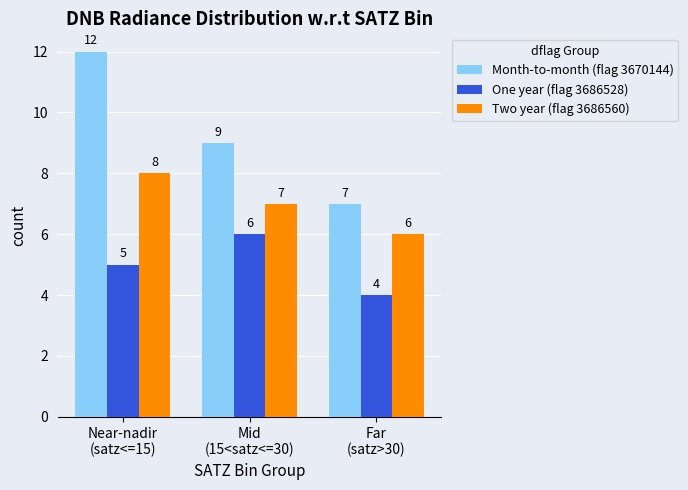

What is the total value across all series at Far
(satz>30)?

17